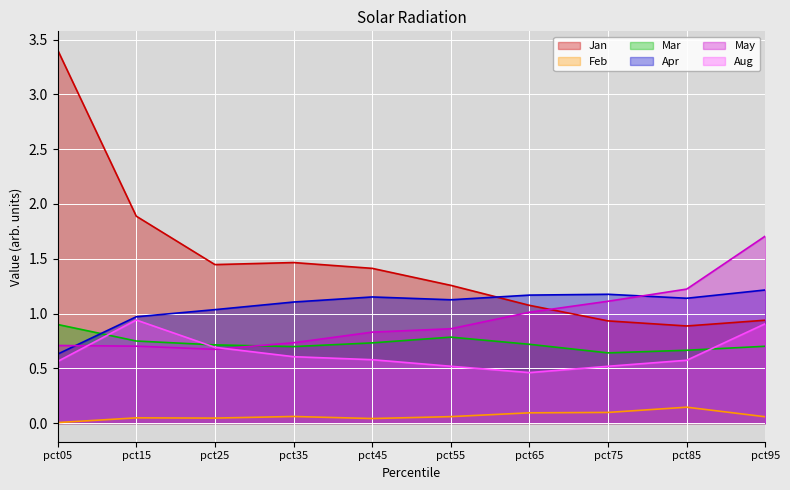

Is the value of Jan at pct05 greater than the value of Aug at pct65?

Yes